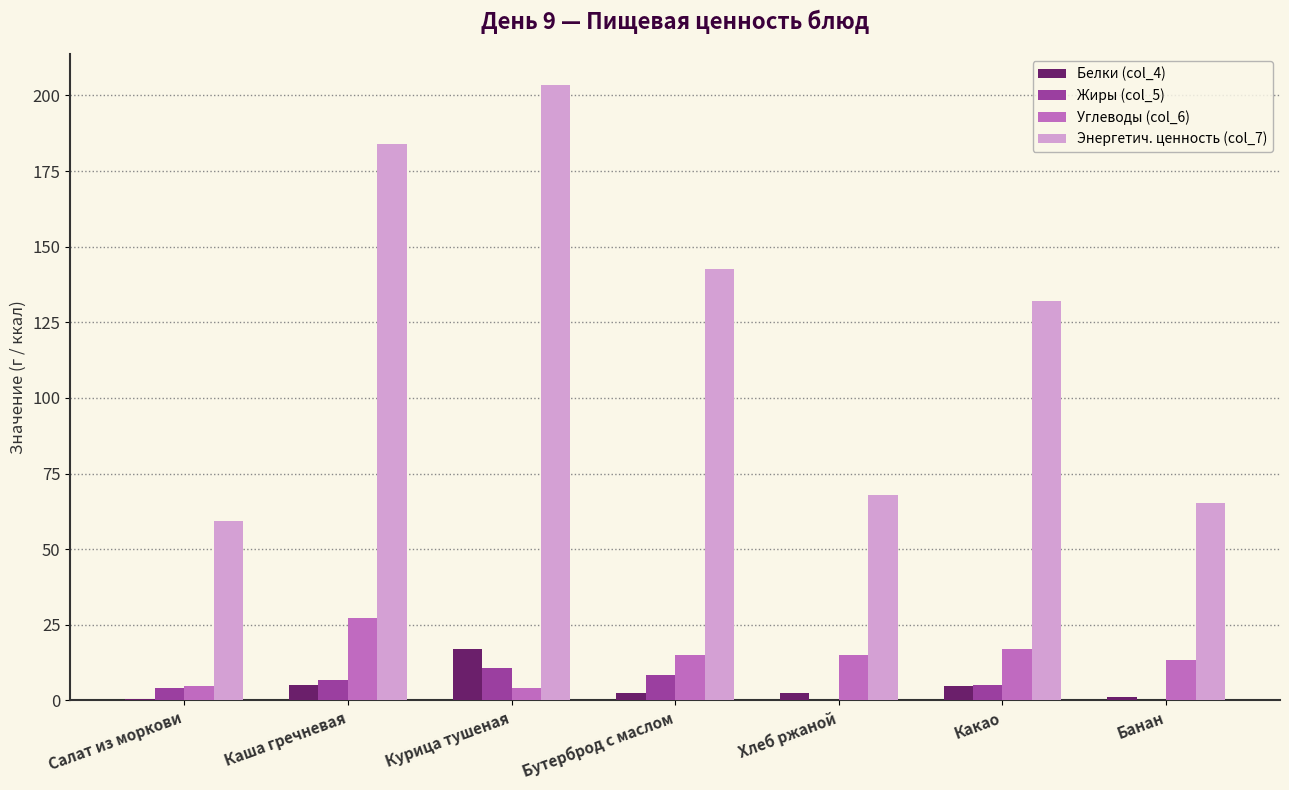

Is it true that Углеводы (col_6) equals 4.1 at Курица тушеная?

True